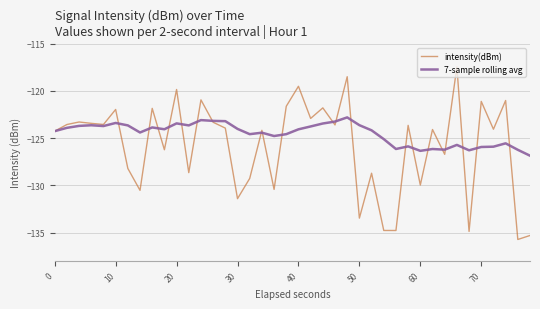

Which series has the largest range (max minus min)?

intensity(dBm)